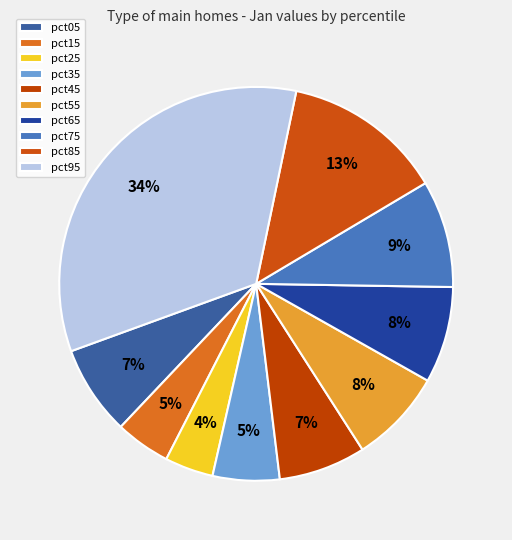

Which has a higher value, pct75 or pct65?

pct75